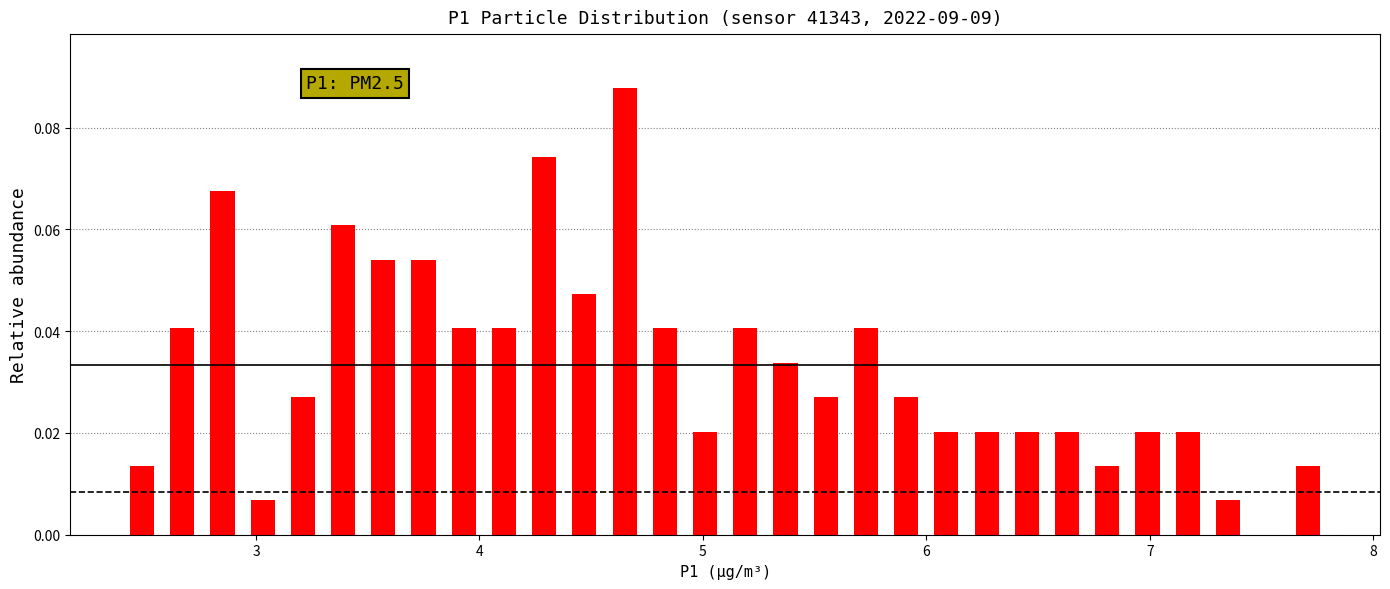

Read against the x-axis, roughly where is the centre of the tallest bar?

4.7